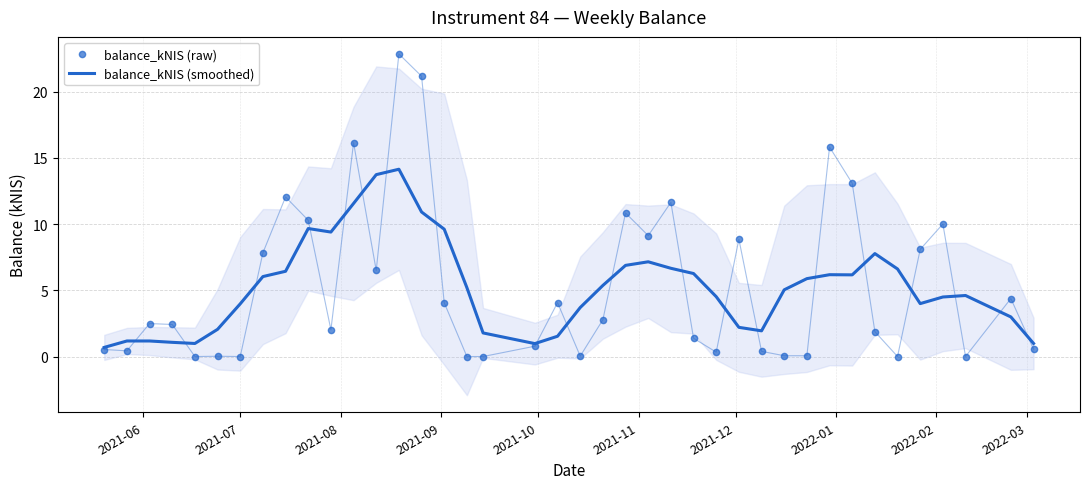

What is the highest value of the balance_kNIS (raw) series?

22.9